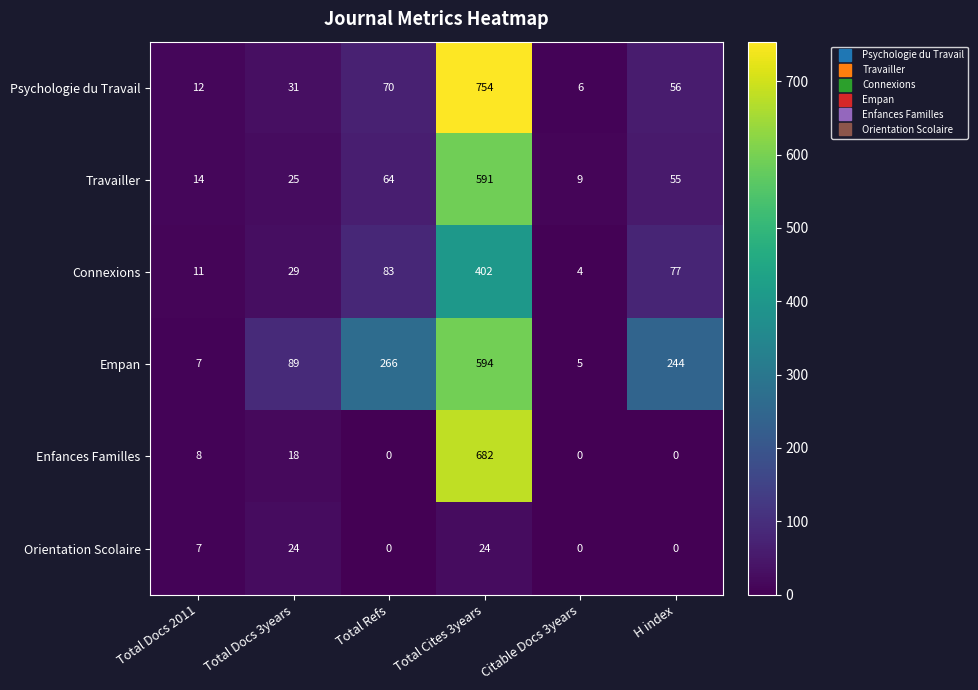

What is the difference between the second highest and minimum values in the Travailler series?

55